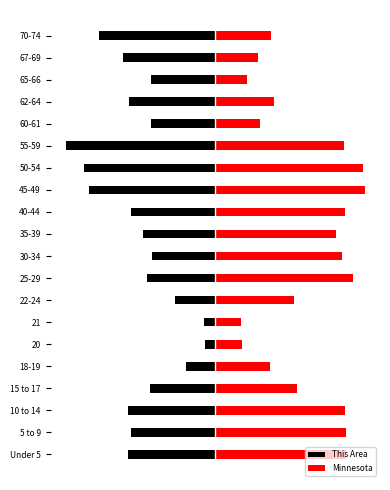

What is the sum of all Minnesota values?

7704.1